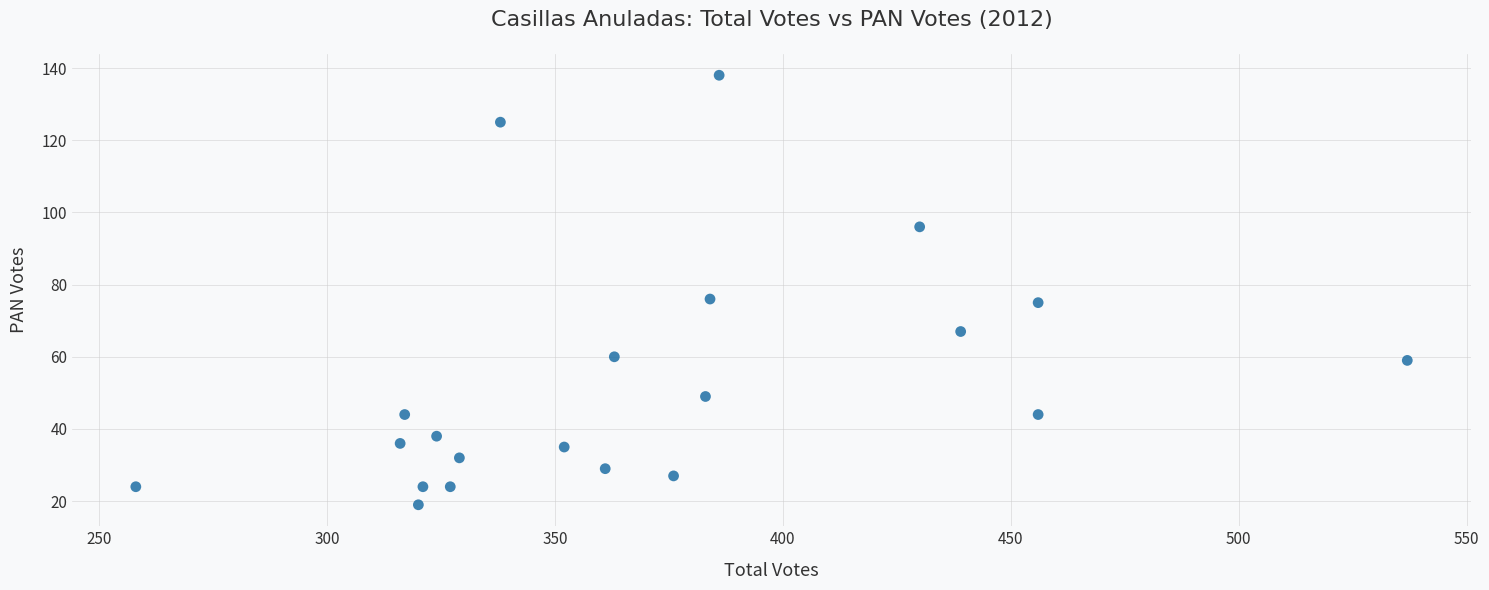

What is the range of X values (max minus min)?

279